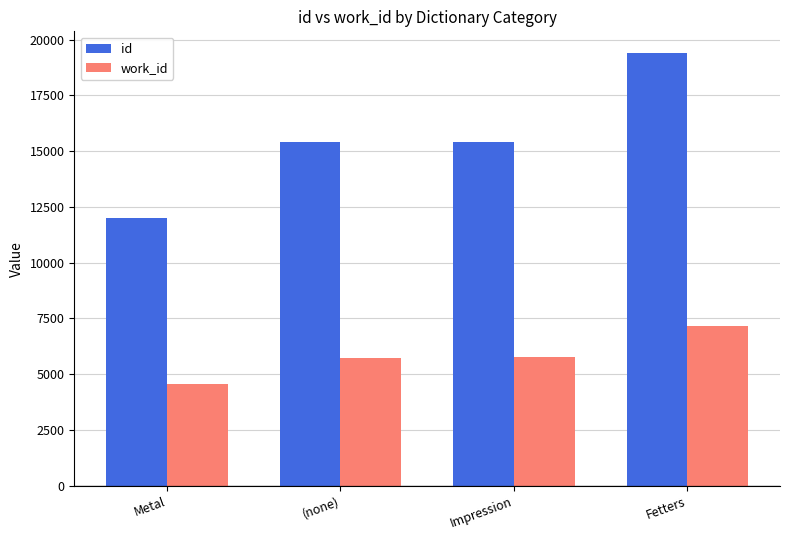

How many bars are there in each group?

2